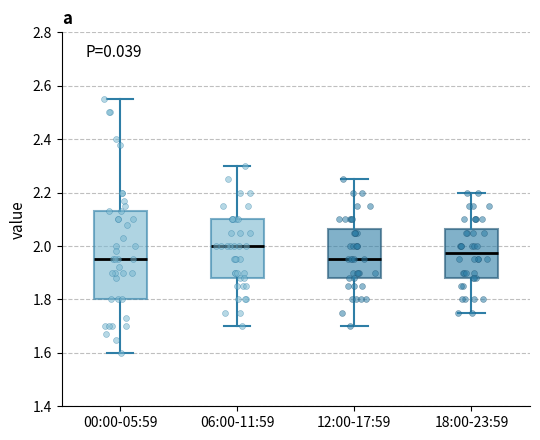

Where is the lower edge of the box for 18:00-23:59 on the y-axis? The values are not printed on the chart, so give them approximately, as read against the axis.

1.88